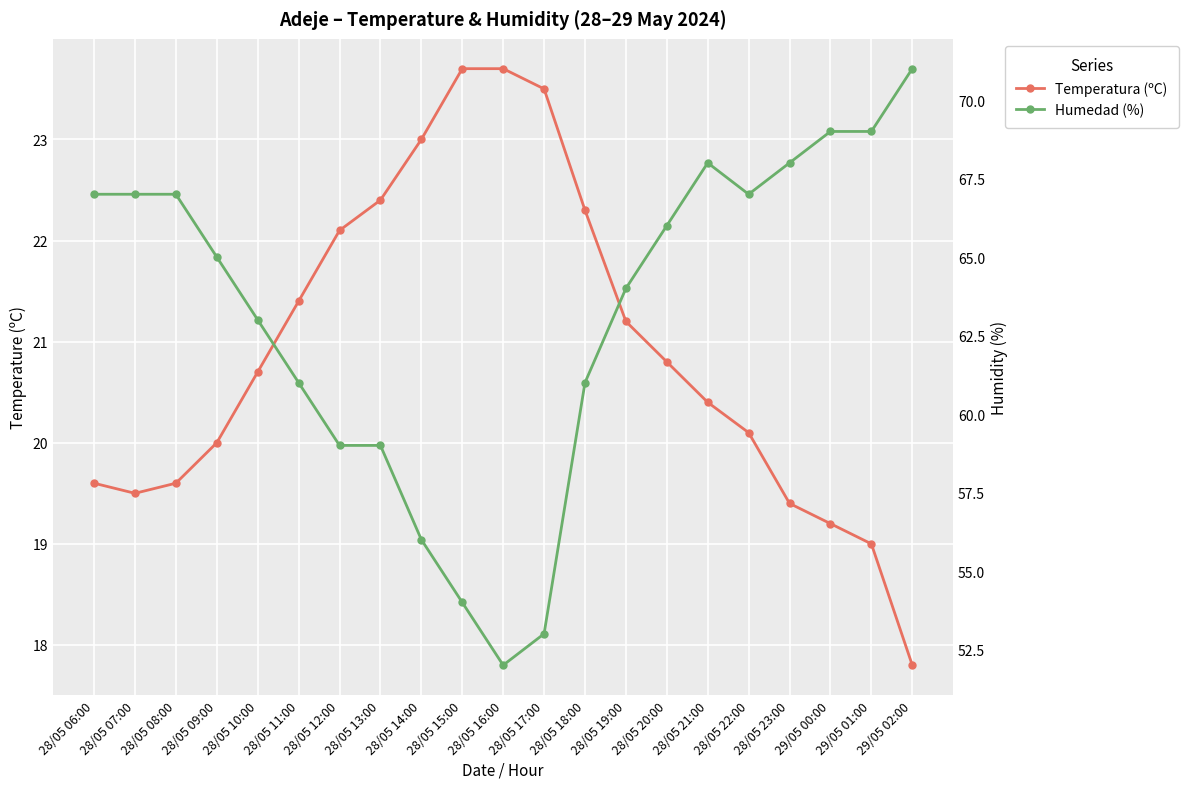

Rank the series at 28/05 08:00 from highest to lowest value.

Humedad (%), Temperatura (ºC)